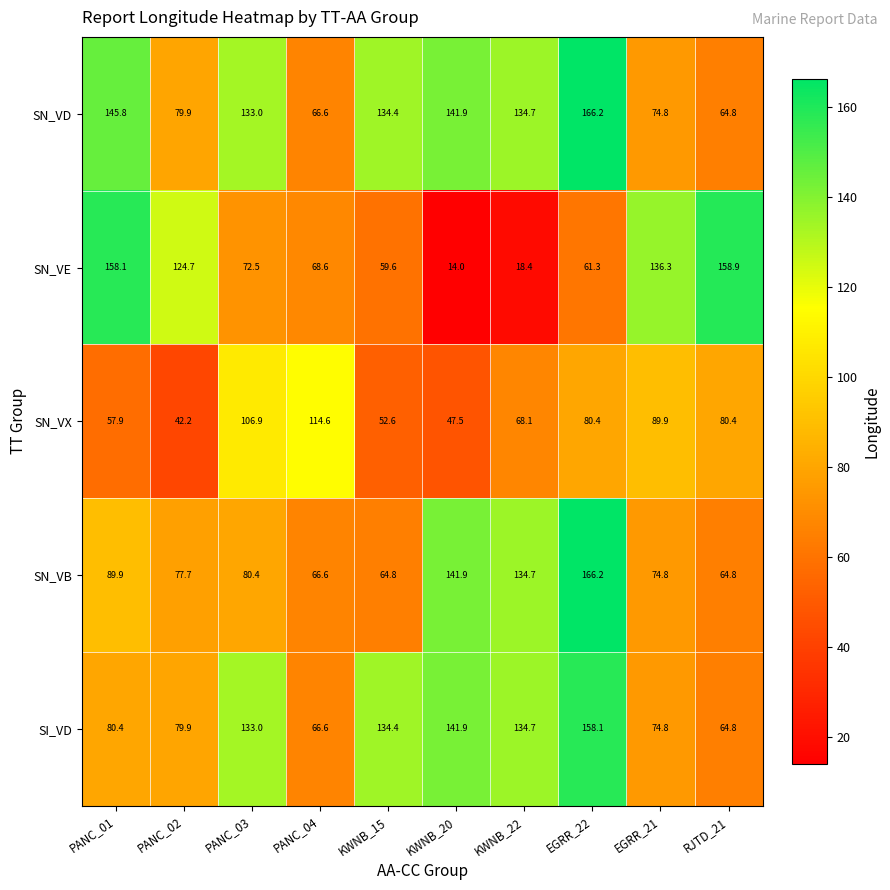

What is the sum of the SN_VE values at KWNB_22 and KWNB_15?

78.0